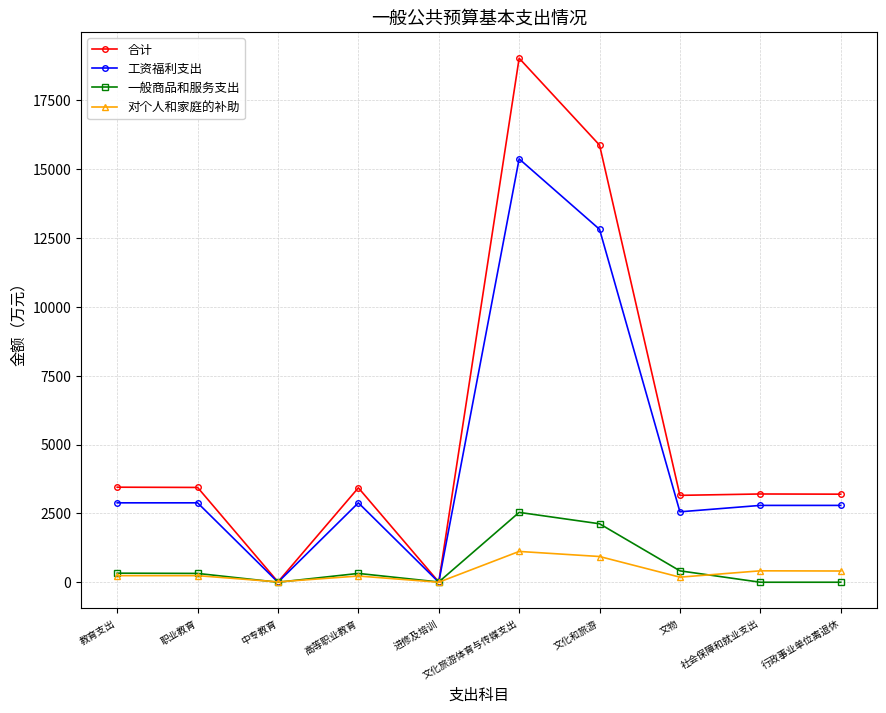

Where is the first local minimum for 工资福利支出?

中专教育